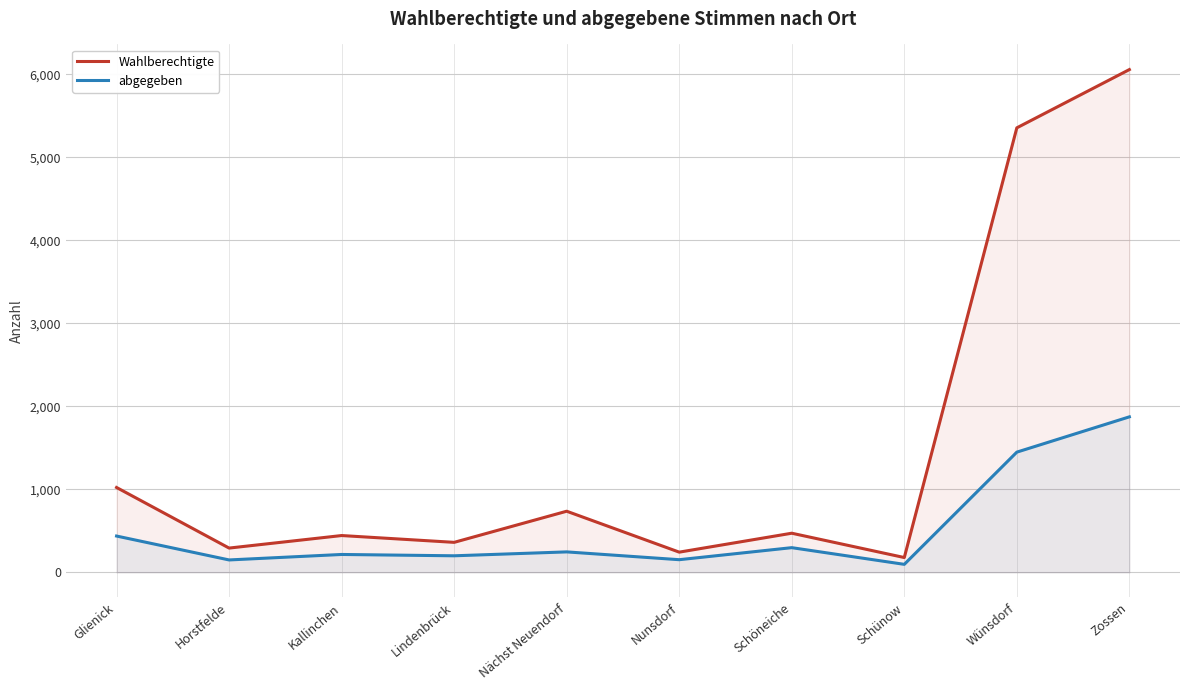

How many interior local valleys does the abgegeben series have?

4